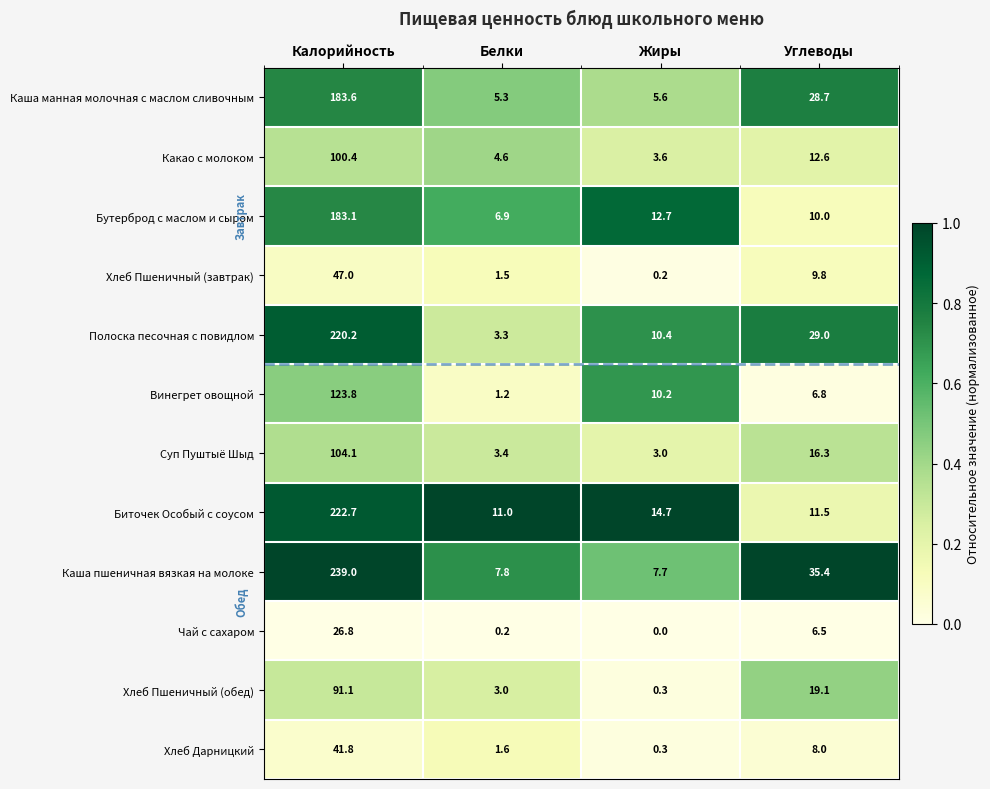

The value of Какао с молоком at Жиры is 3.6. True or false?

True